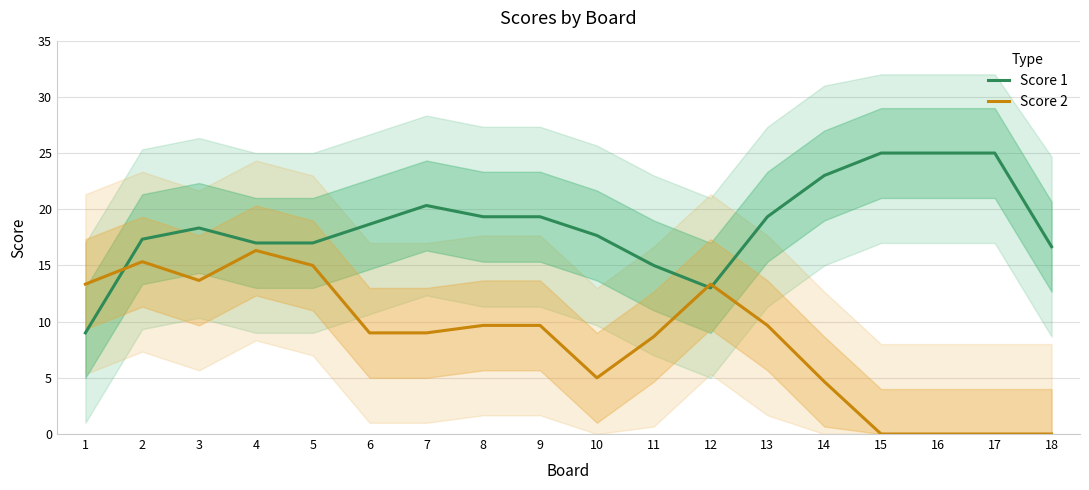

Reading left to right, transcribe all the data shown in this chart.

Score 1: 9.0	17.3	18.3	17.0	17.0	18.7	20.3	19.3	19.3	17.7	15.0	13.0	19.3	23.0	25.0	25.0	25.0	16.7
Score 2: 13.3	15.3	13.7	16.3	15.0	9.0	9.0	9.7	9.7	5.0	8.7	13.3	9.7	4.7	0.0	0.0	0.0	0.0